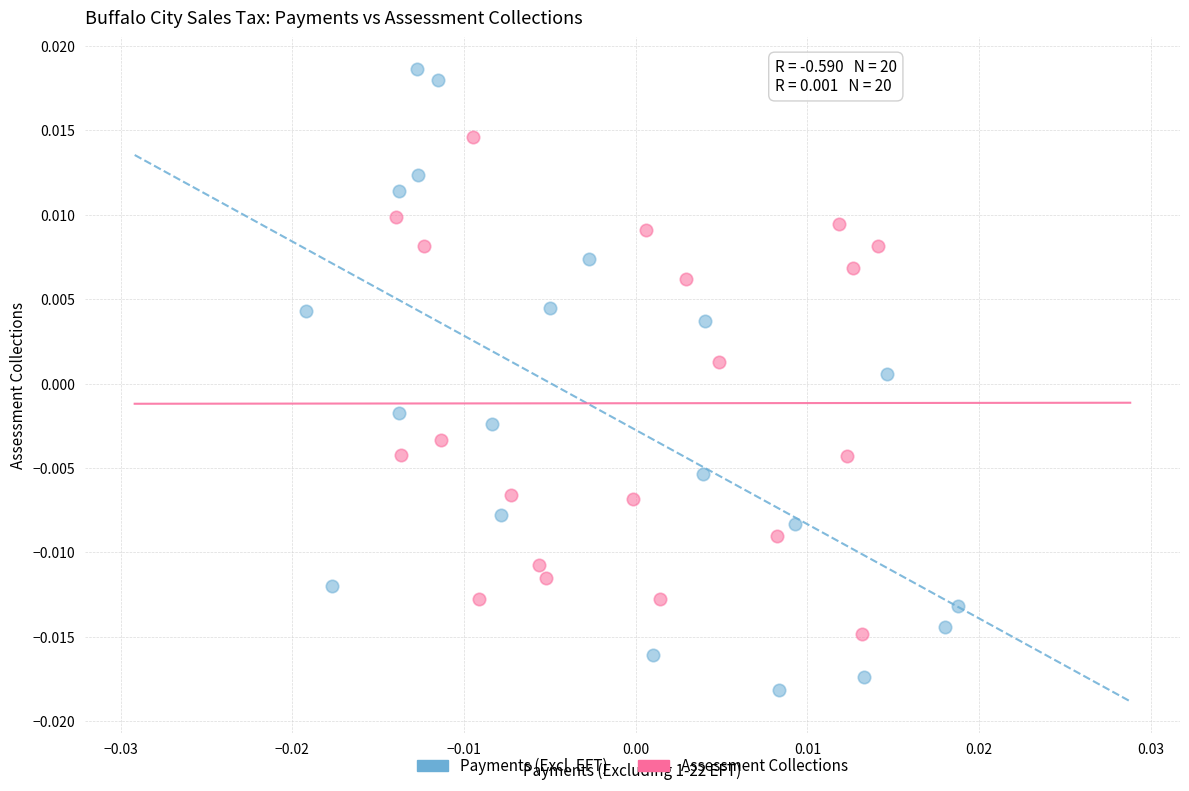

Which series contains the lowest Y value?

Payments (Excl. EFT)